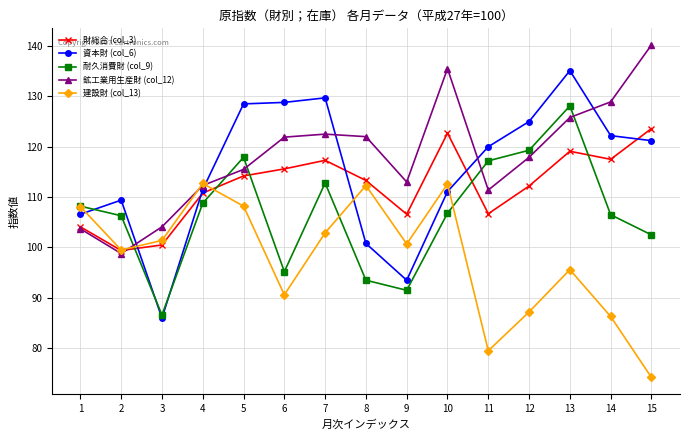

What is the value of the 資本財 (col_6) point at the 10th from the left?

111.1